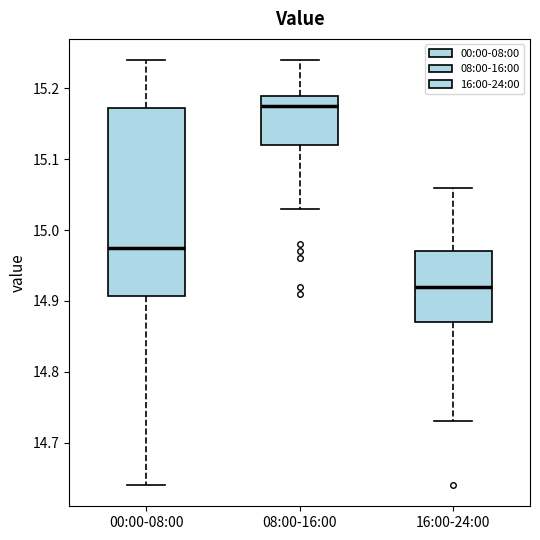

Reading left to right, read every box against the y-axis: the position of its median line, the range the box covers, and the ends of its whiskers. The values are not printed on the chart, so give them approximately, as read against the axis.

00:00-08:00: median 14.98, box 14.91 to 15.17, whiskers 14.64 to 15.24
08:00-16:00: median 15.18, box 15.12 to 15.19, whiskers 15.03 to 15.24
16:00-24:00: median 14.92, box 14.87 to 14.97, whiskers 14.73 to 15.06